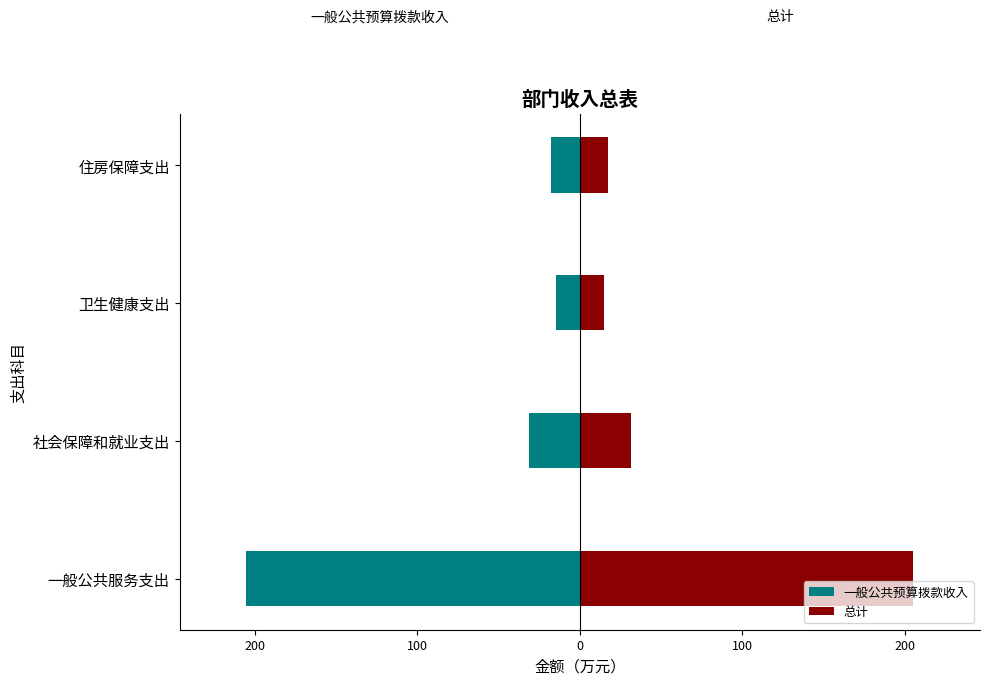

List the series in order of their peak value, highest first.

总计, 一般公共预算拨款收入